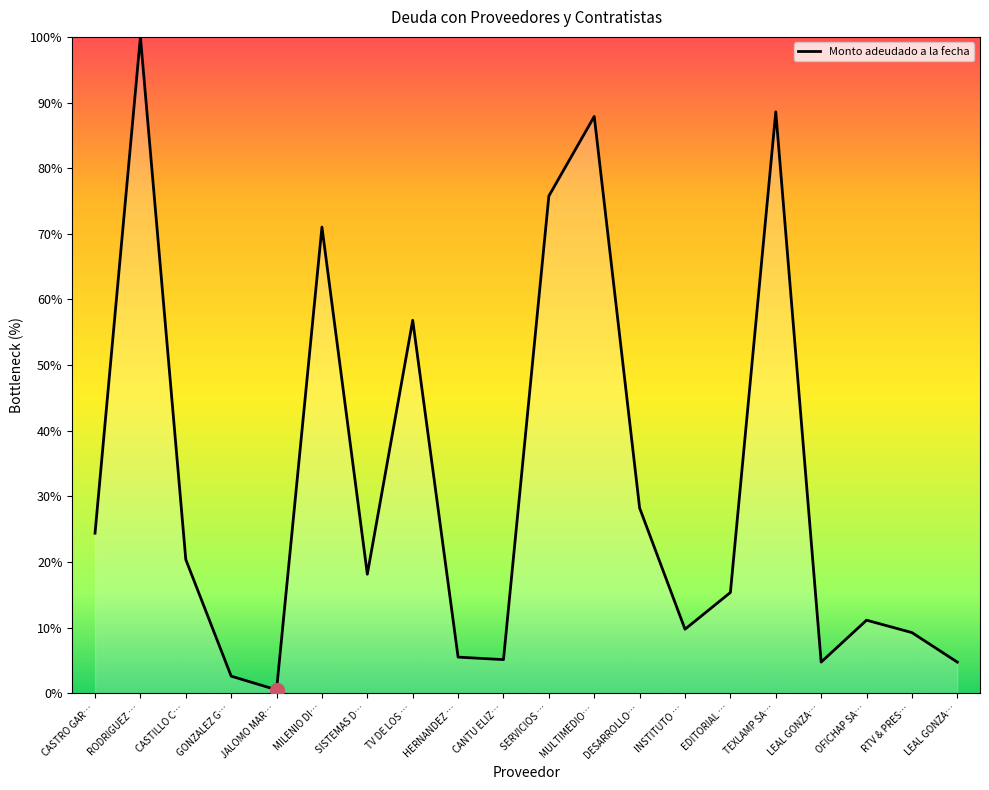

Does the chart display data point markers on the line(s)?

No